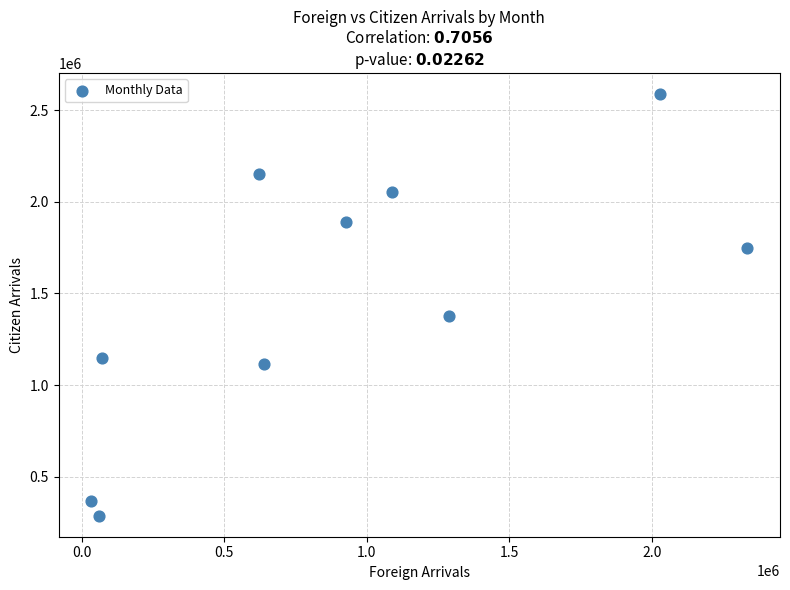

What is the range of X values (max minus min)?

2300478